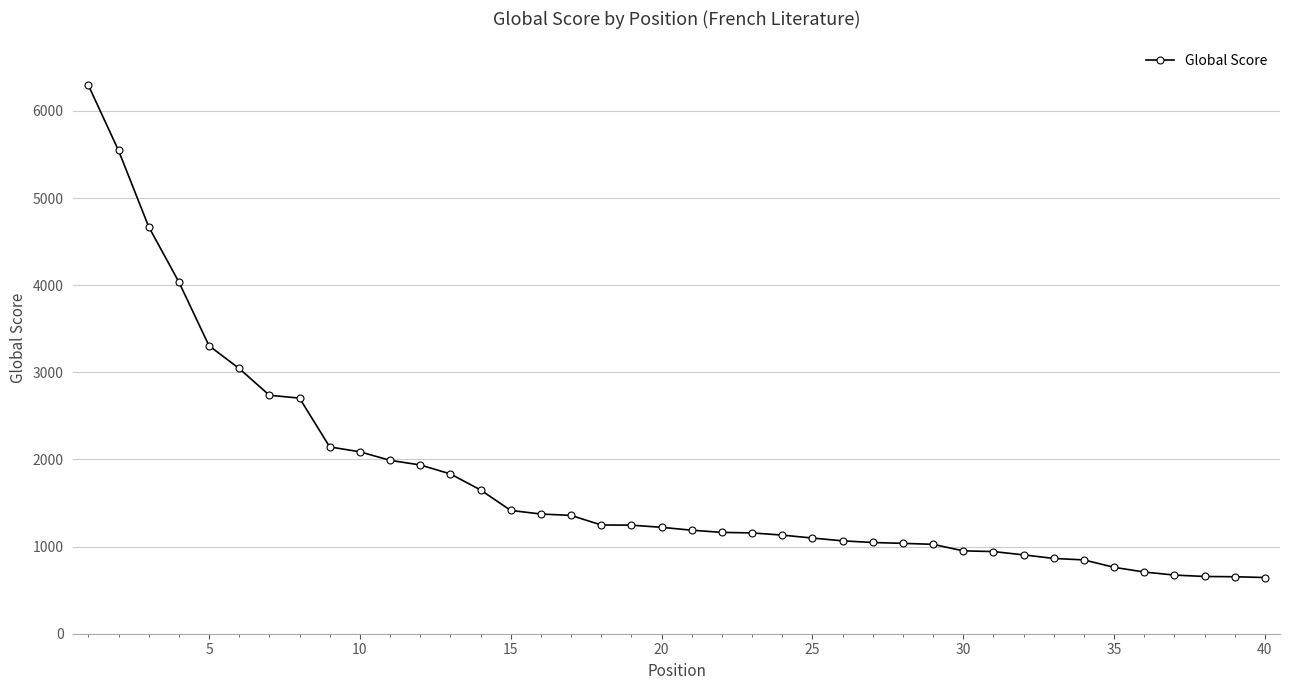

What is the greatest value displayed?

6295